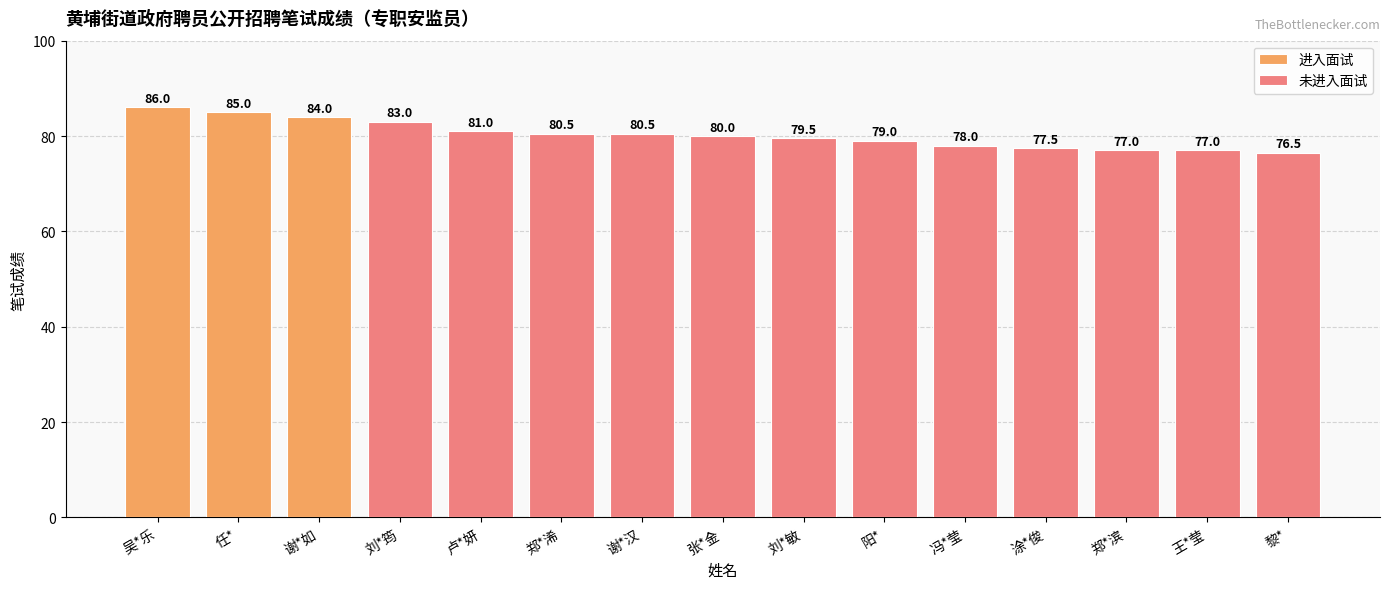

Does the chart contain any negative values?

No